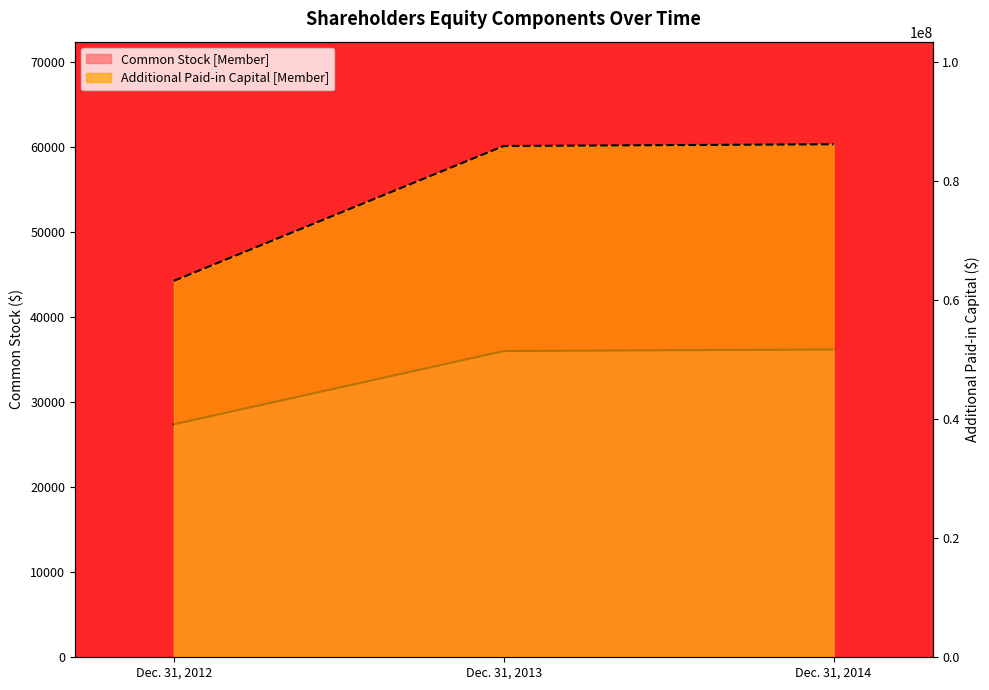

Which series has the largest total across all categories?

Additional Paid-in Capital [Member]